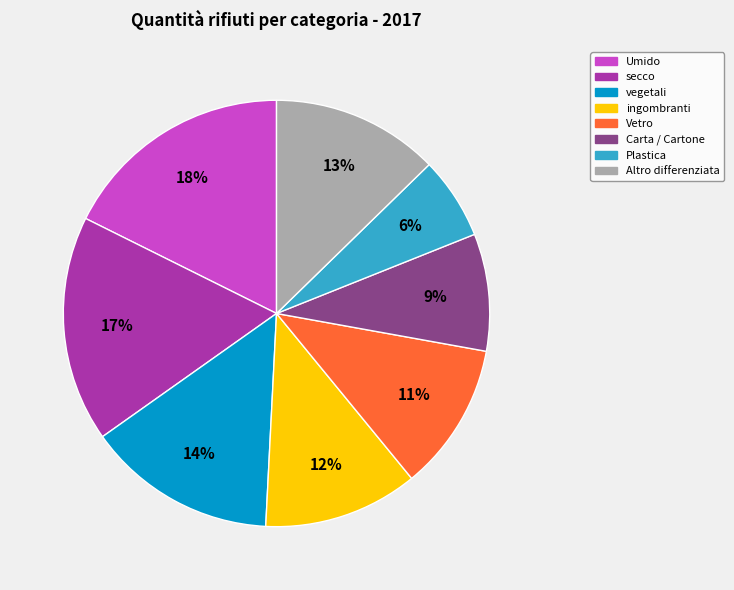

To the nearest percent, what is the average slice percentage?

12%